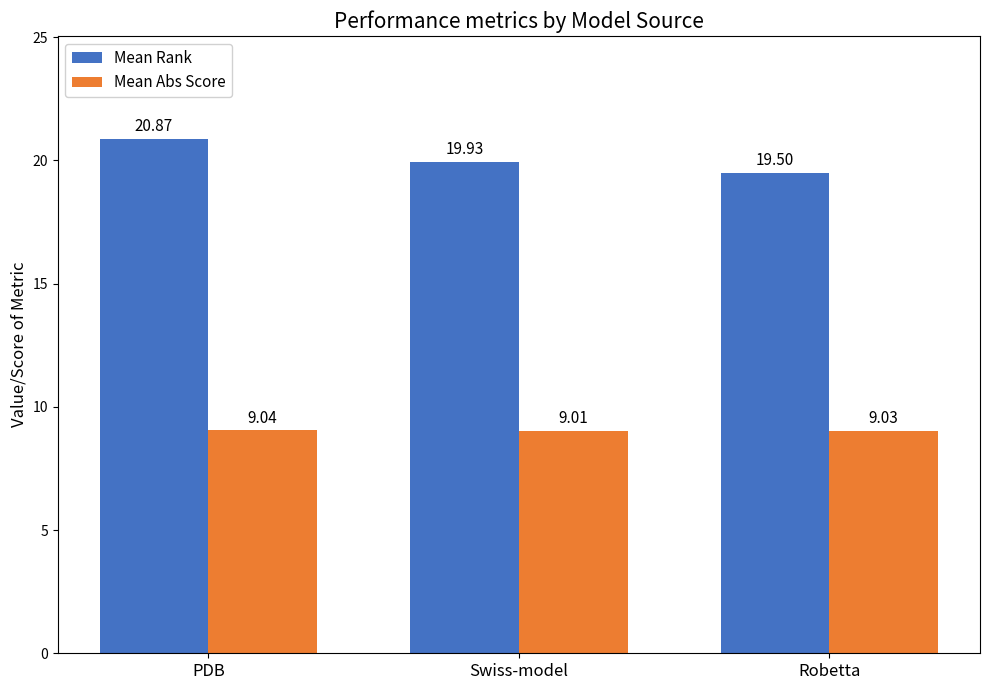

What are all the series names shown in the legend?

Mean Rank, Mean Abs Score